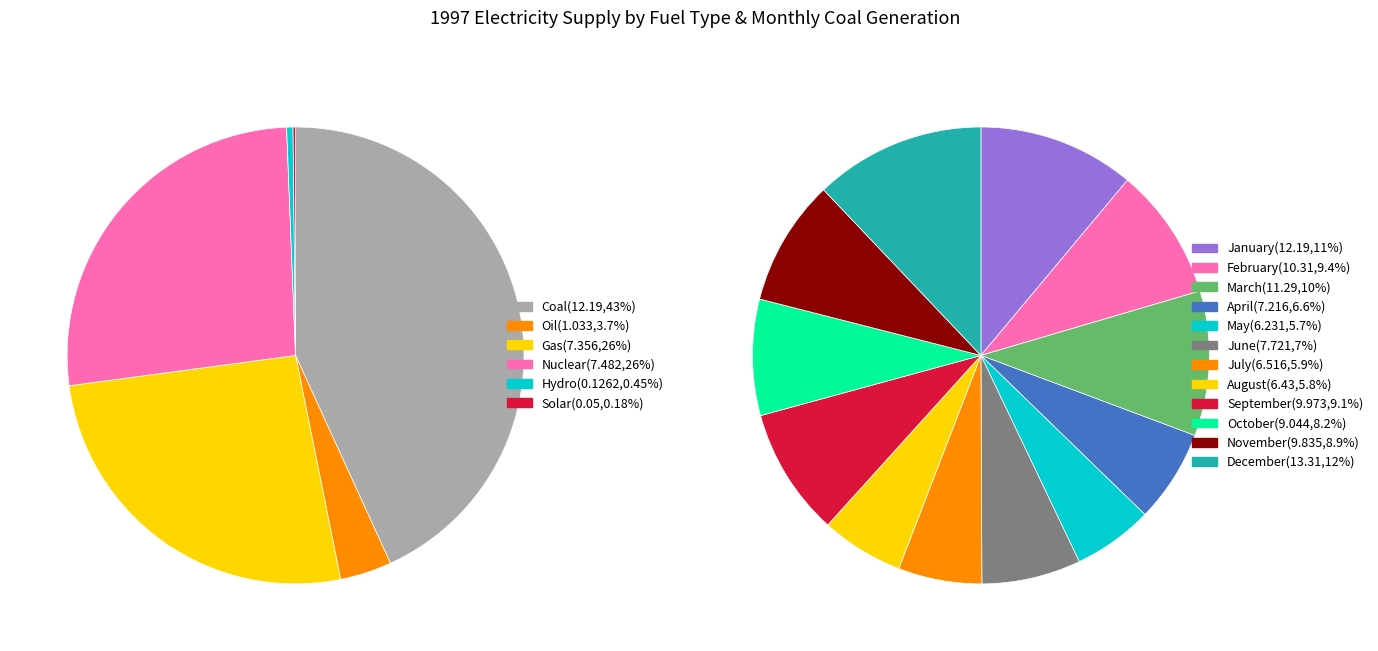

Is there a majority slice in this chart?

No